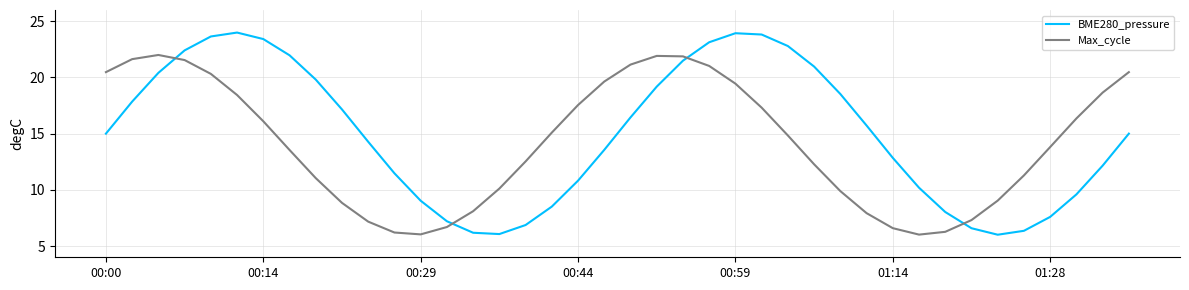

What is the greatest value displayed?

24.0